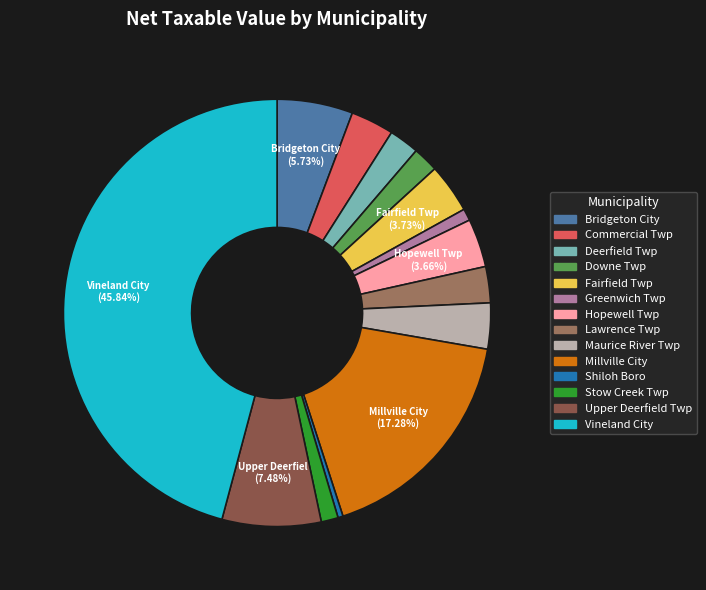

Do Vineland City and Upper Deerfield Twp together represent more than half of the pie?

Yes